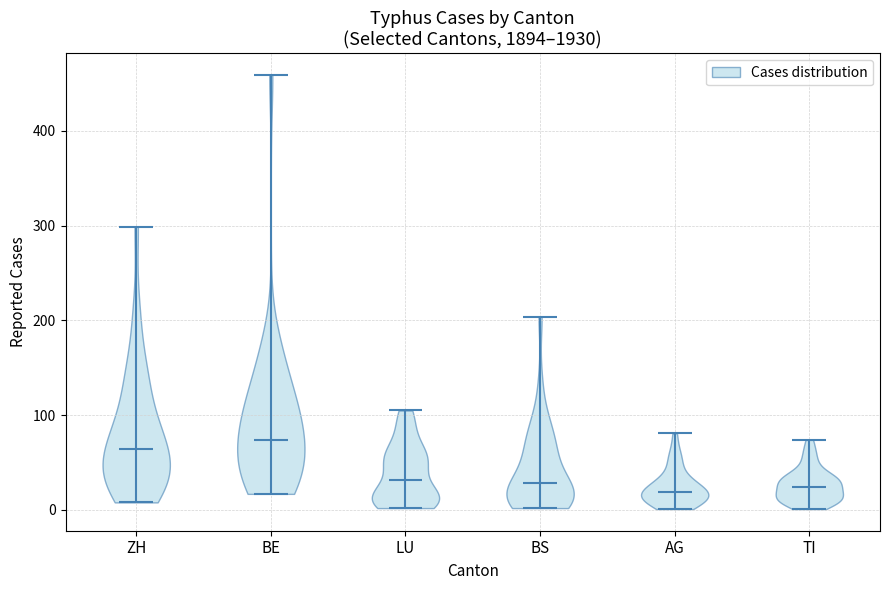

Reading left to right, read every violin against the y-axis: where its median line is, and the lowest and highest points it reaches. The values are not printed on the chart, so give them approximately, as read against the axis.

ZH: median line 60, lowest point 10, highest point 300
BE: median line 70, lowest point 20, highest point 460
LU: median line 30, lowest point 0, highest point 110
BS: median line 30, lowest point 0, highest point 200
AG: median line 20, lowest point 0, highest point 80
TI: median line 20, lowest point 0, highest point 70